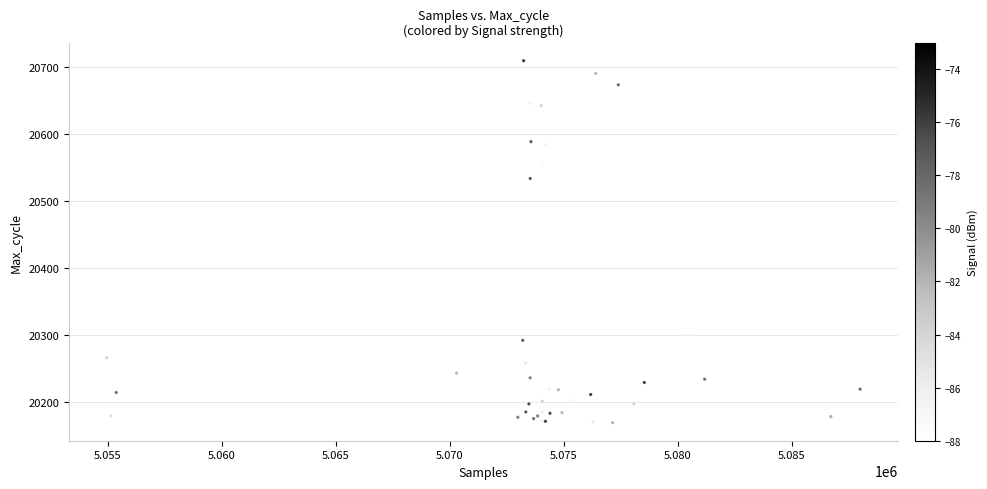

What Y value in the scatter plot is closest to 20439?

20534